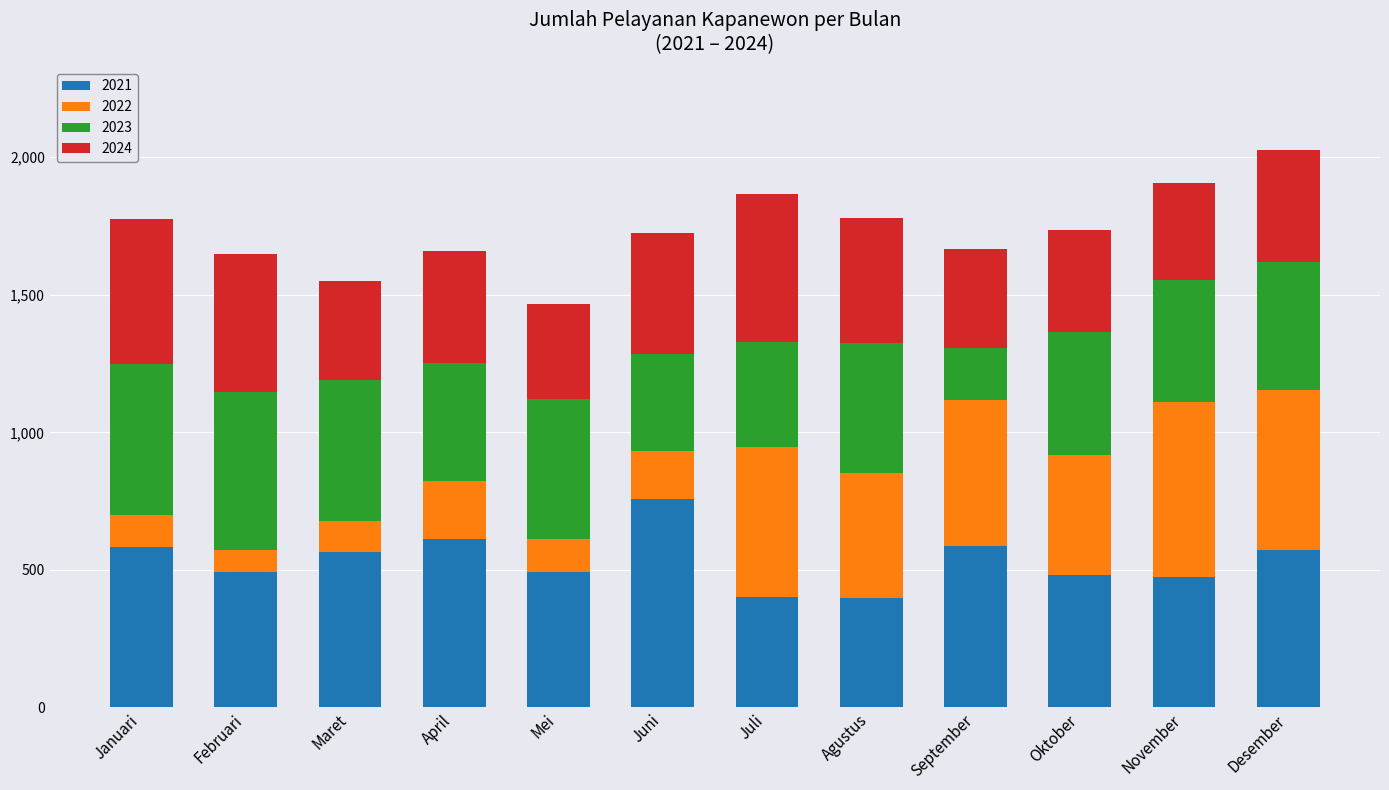

The 2021 series shows 756 at Juni. True or false?

True